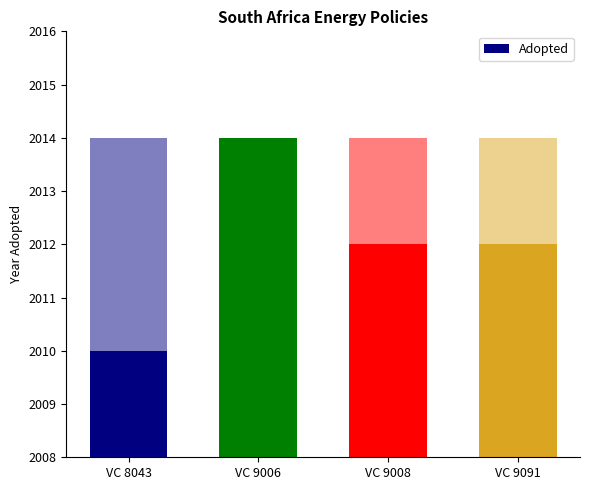

Count the values in the range 2012 to 2014.

3